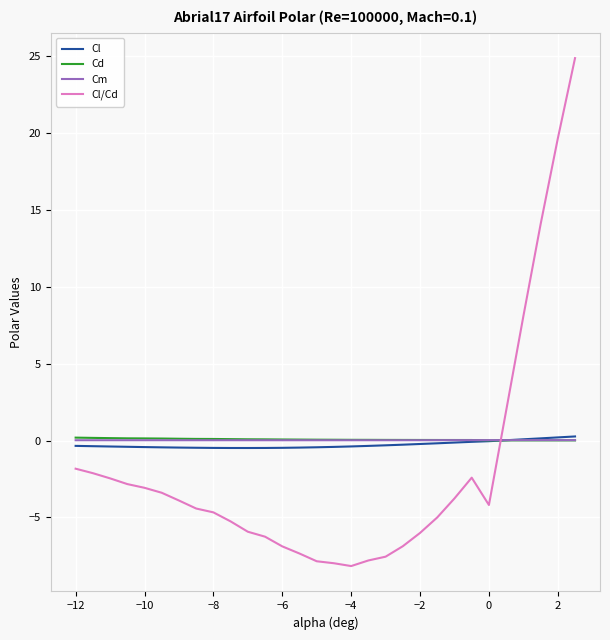

Which series has the largest range (max minus min)?

Cl/Cd